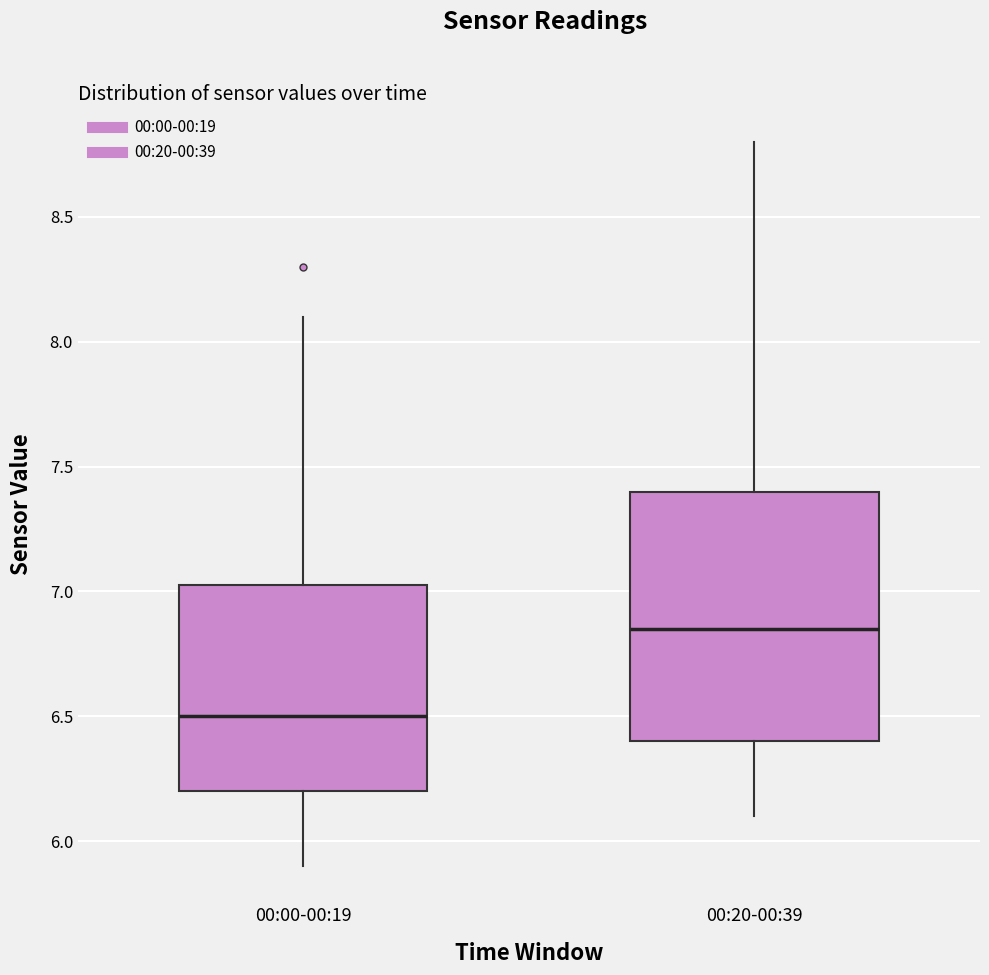

Which box's median line is the lowest?

00:00-00:19